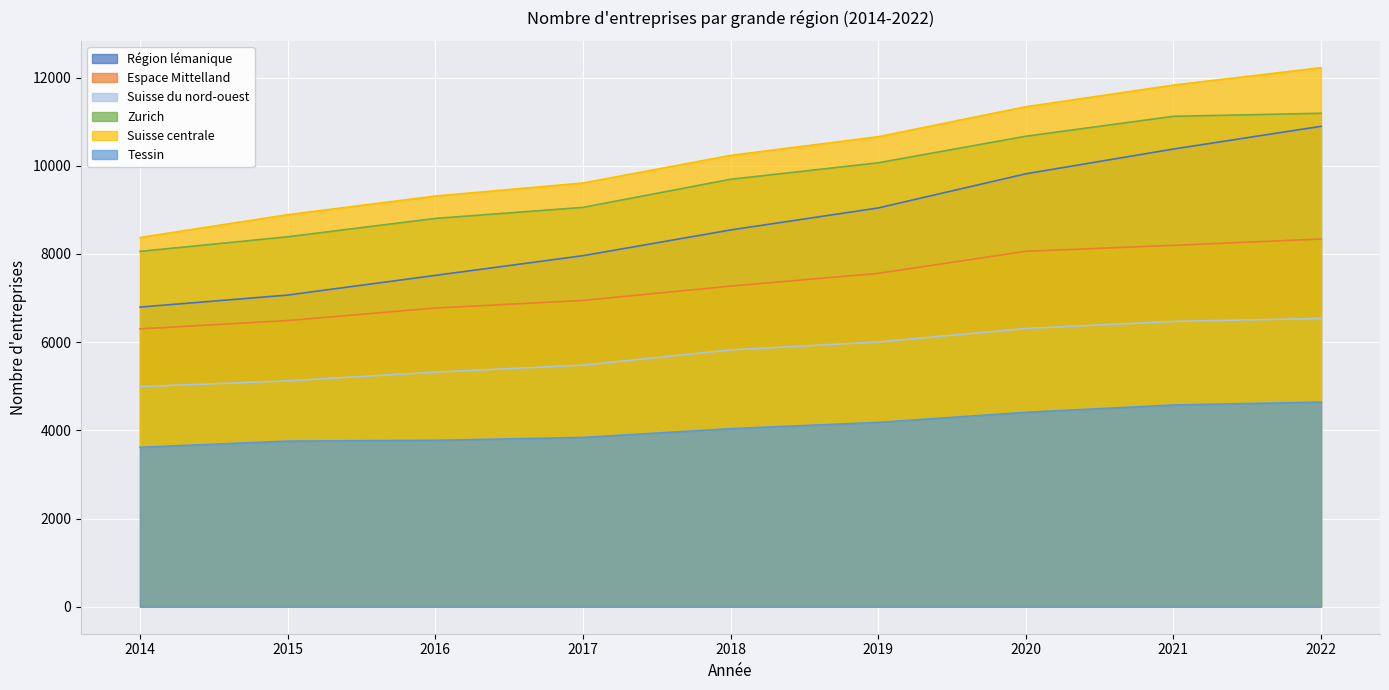

List the labels in order of Tessin value, smallest first.

2014, 2015, 2016, 2017, 2018, 2019, 2020, 2021, 2022